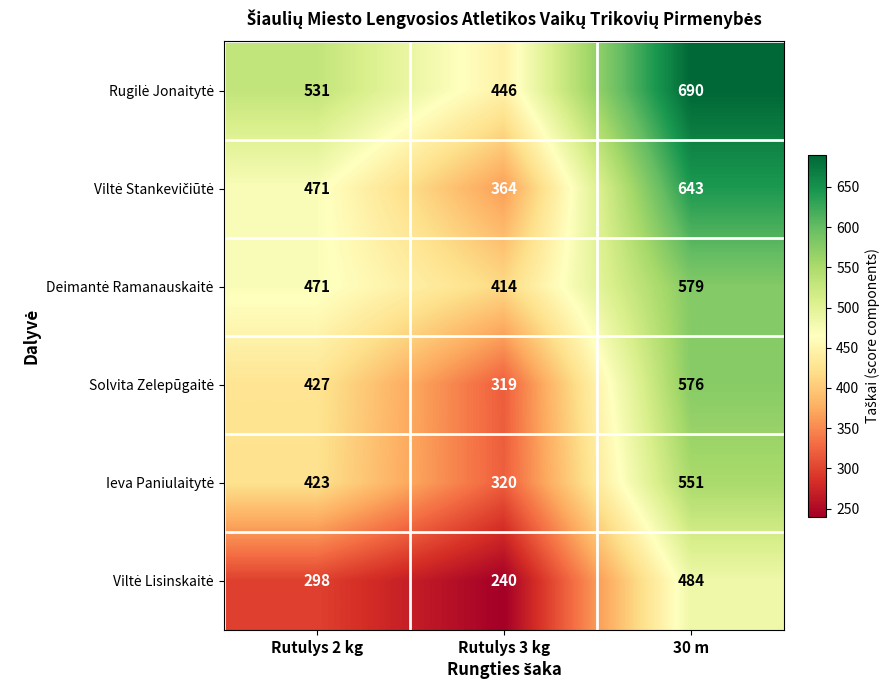

At how many categories does at least one series exceed 573?

1